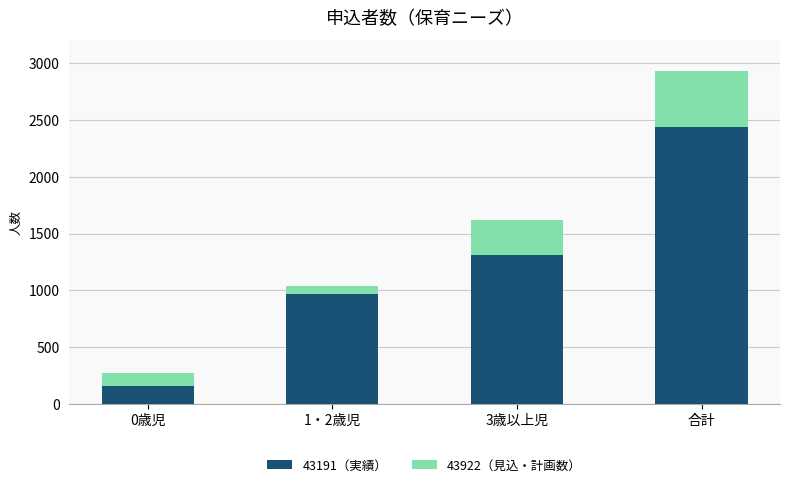

Reading left to right, list the values for the 43191（実績） series.

162	969	1310	2441